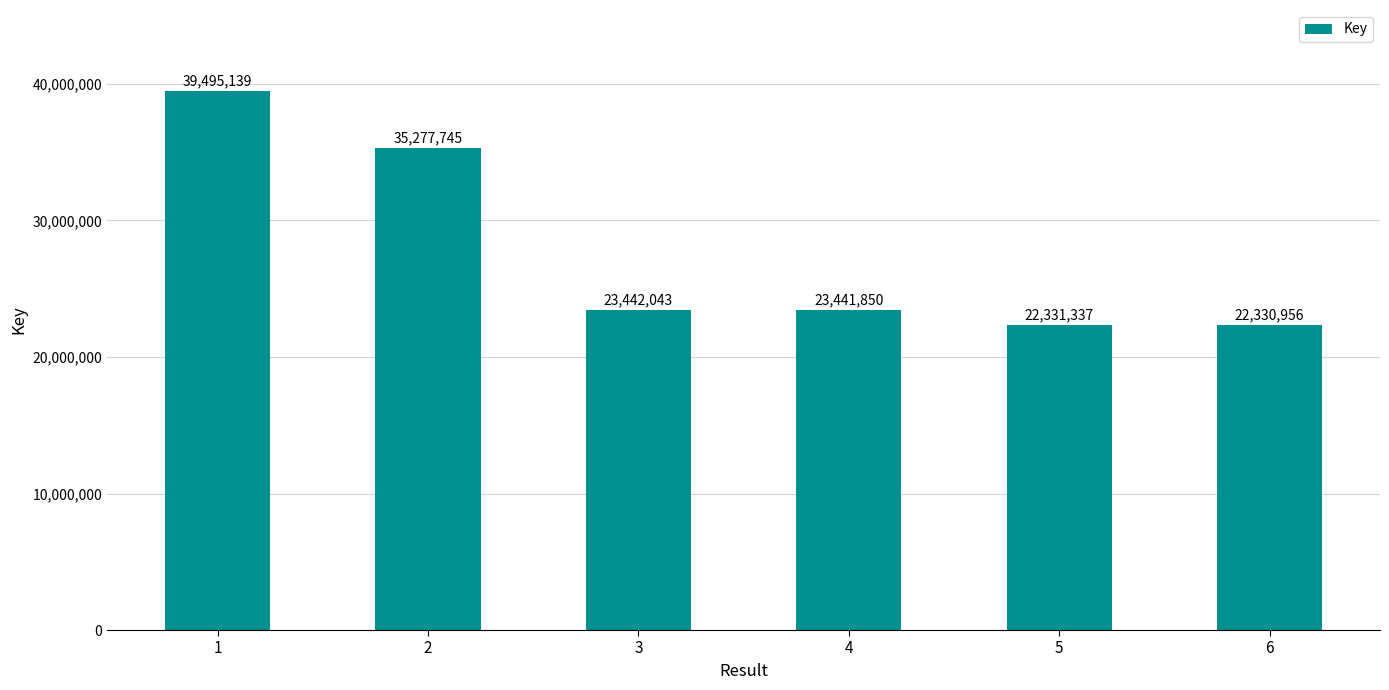

Is it true that the value at 1 is 39495139?

True